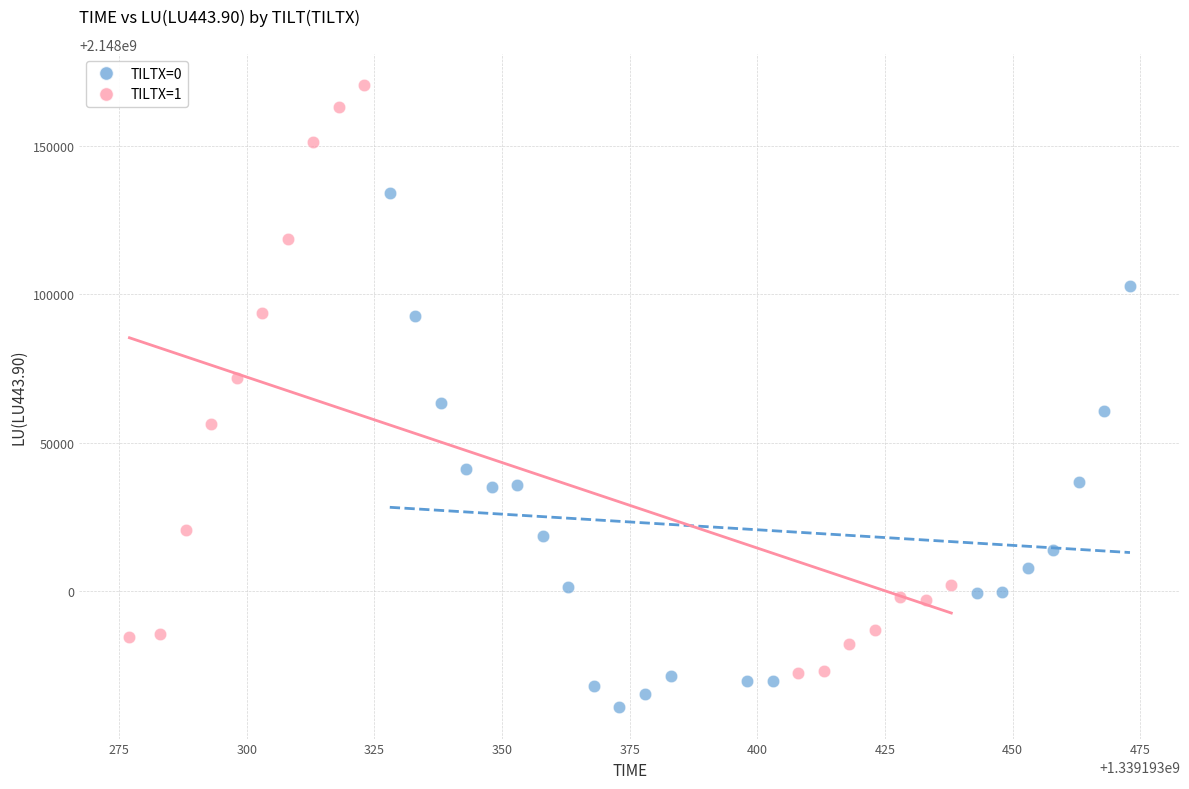

Which series contains the lowest Y value?

TILTX=0